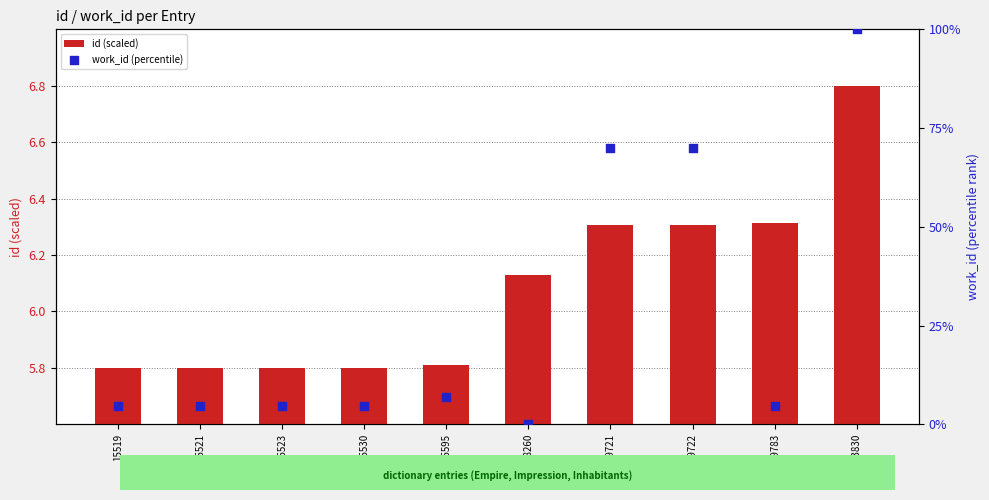

At which category is the sum across all series the highest?

23830